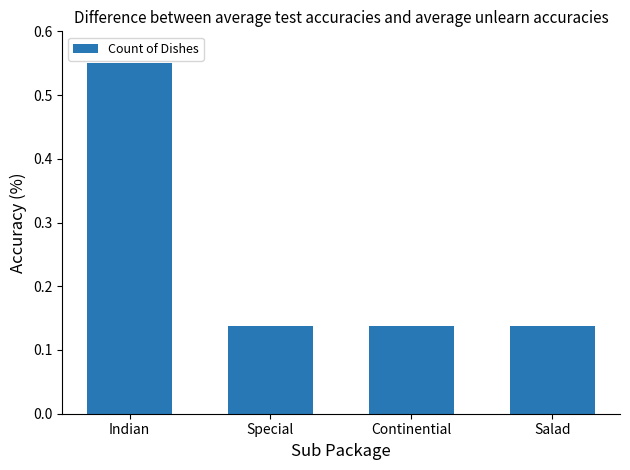

True or false: the data shows 0.1 at Indian.

False